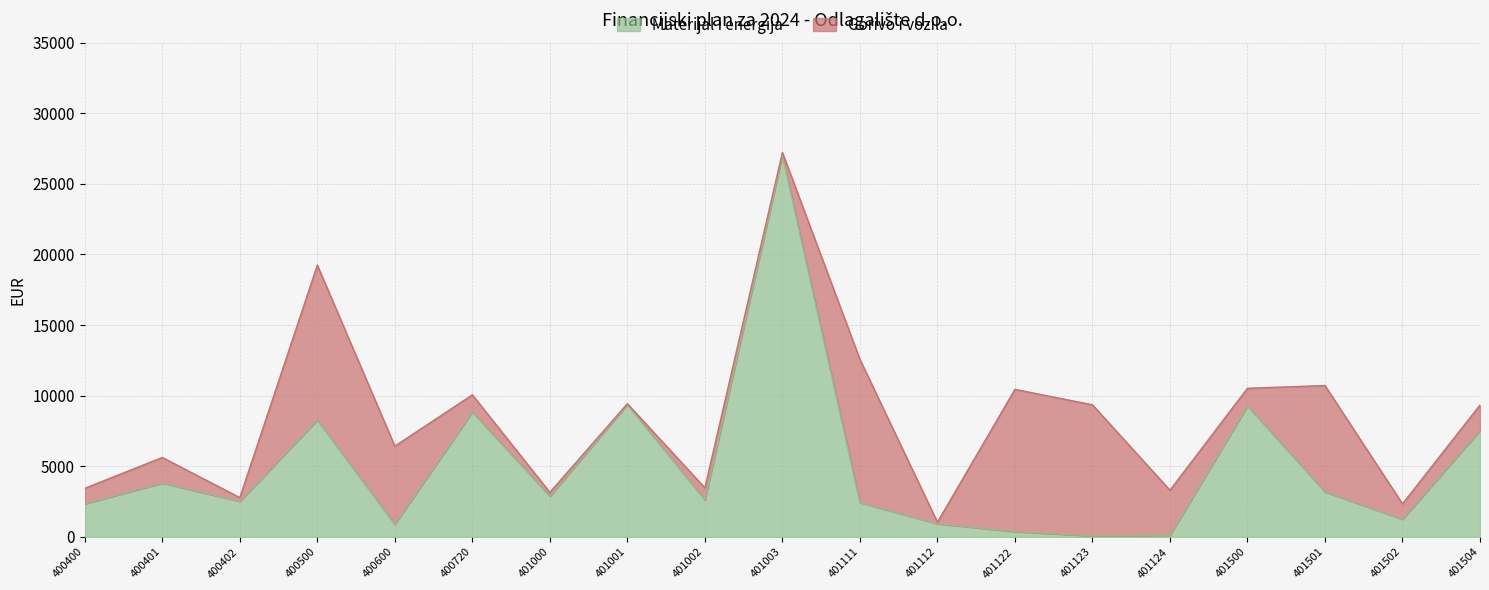

How many lines are shown in the chart?

2